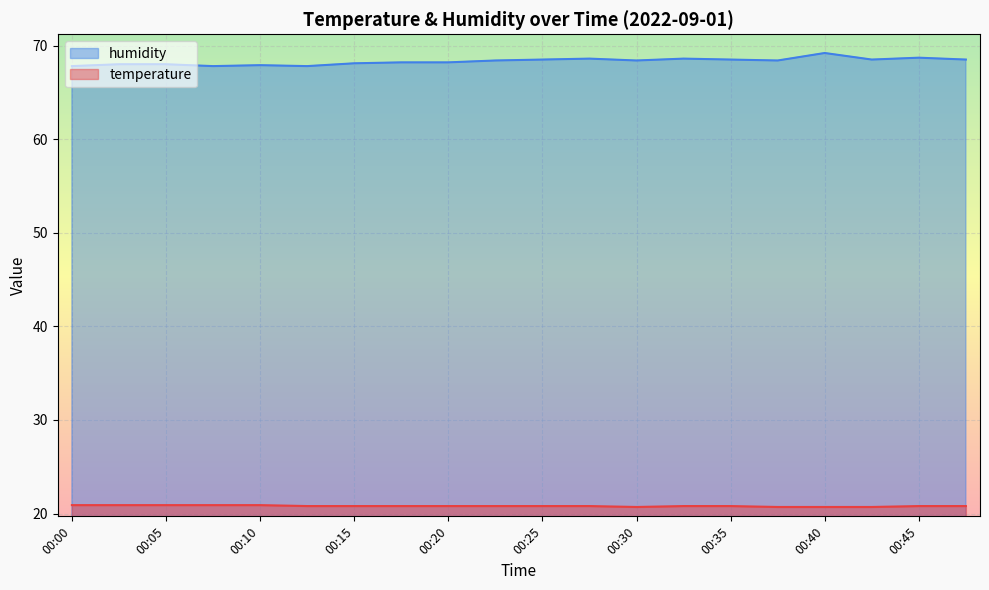

How many interior local valleys does the temperature series have?

1